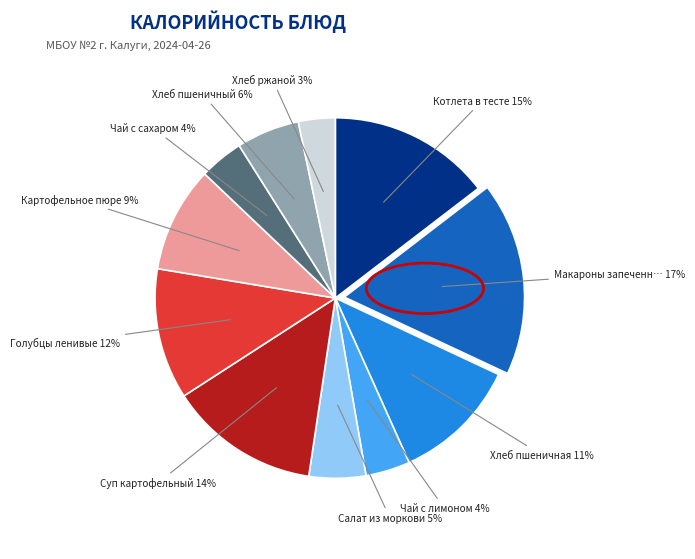

Is there a majority slice in this chart?

No